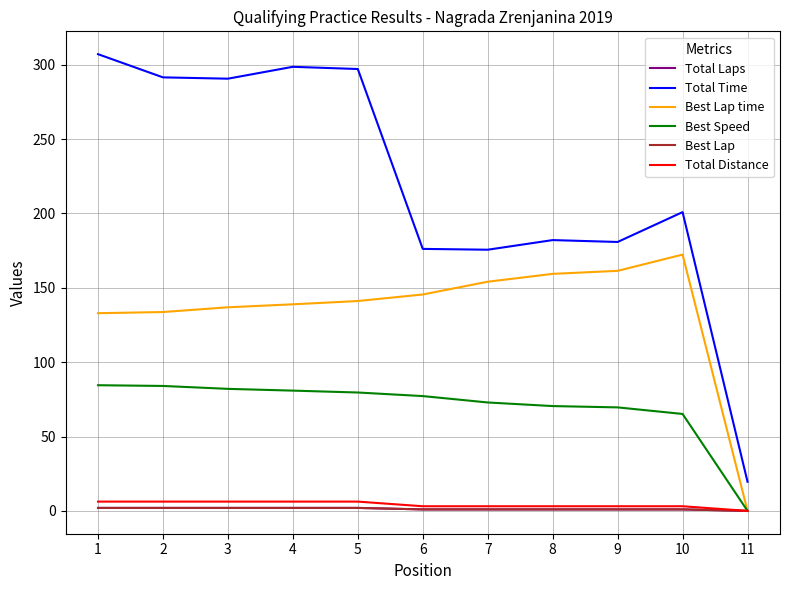

What is the difference between the Best Speed values at 2 and 3?

2.0